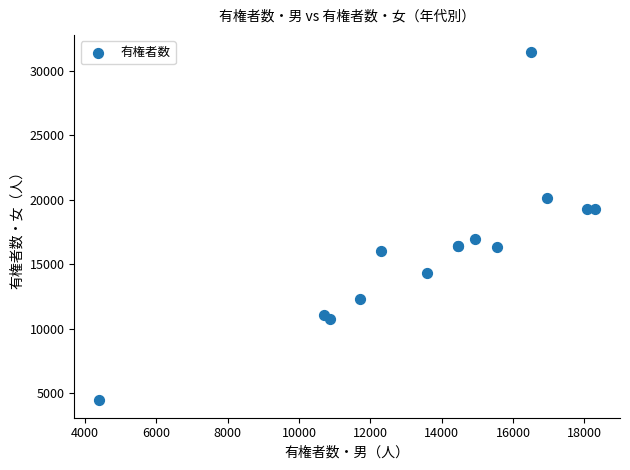

What Y value in the scatter plot is closest to 17950?

16980